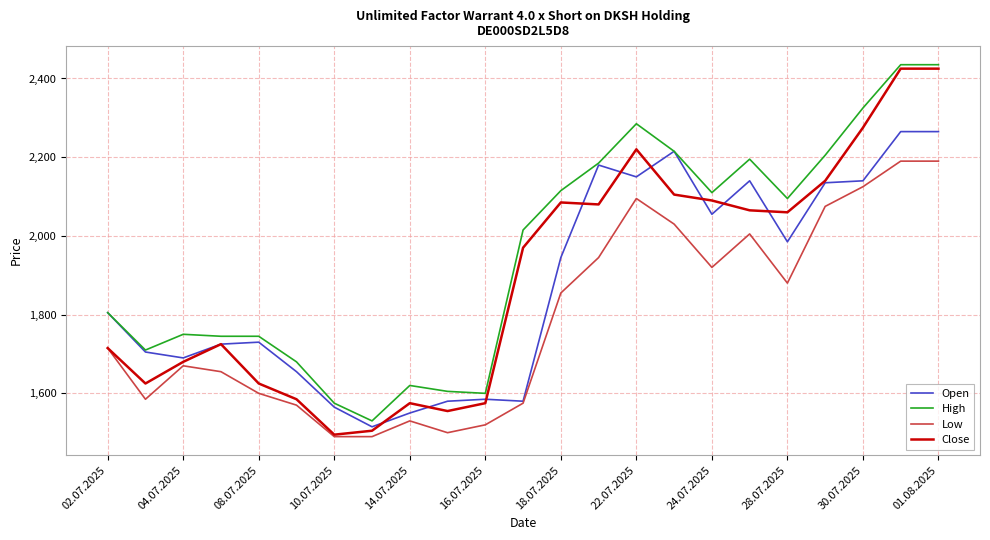

What is the sum of all Close values?

43600